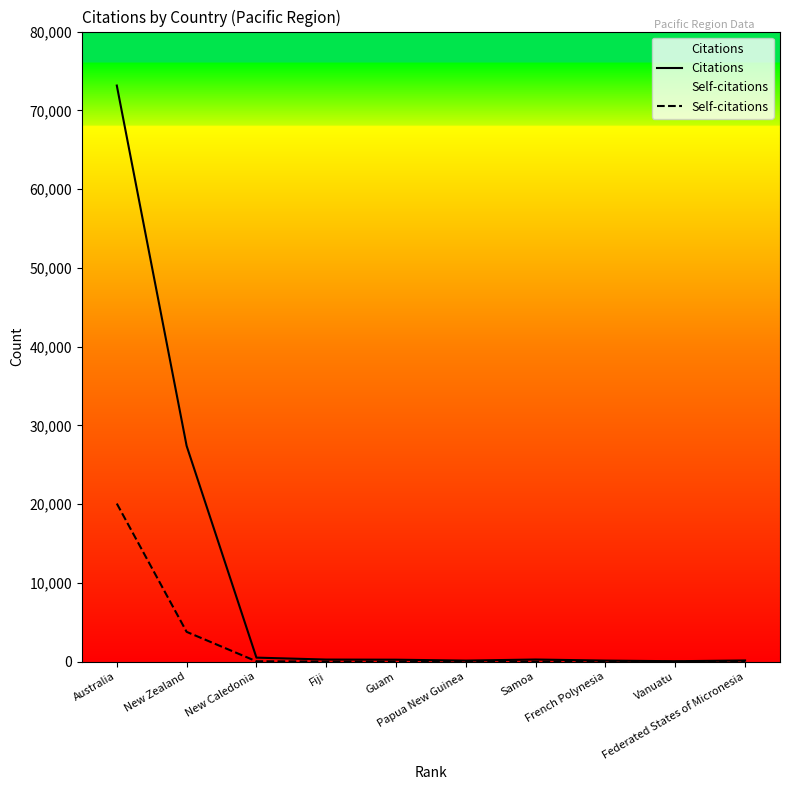

At which category does the chart reach its peak across all series?

Australia